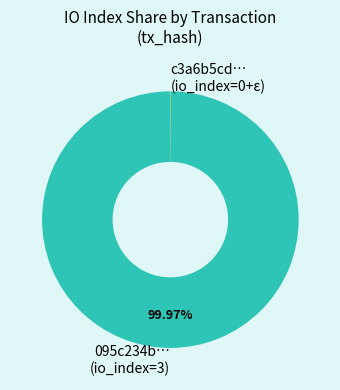

Is there a majority slice in this chart?

Yes